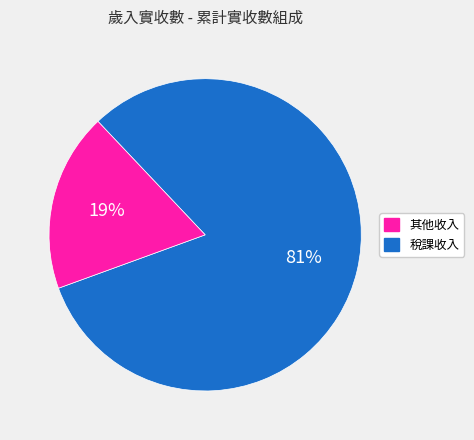

To the nearest percent, what is the average slice percentage?

50%